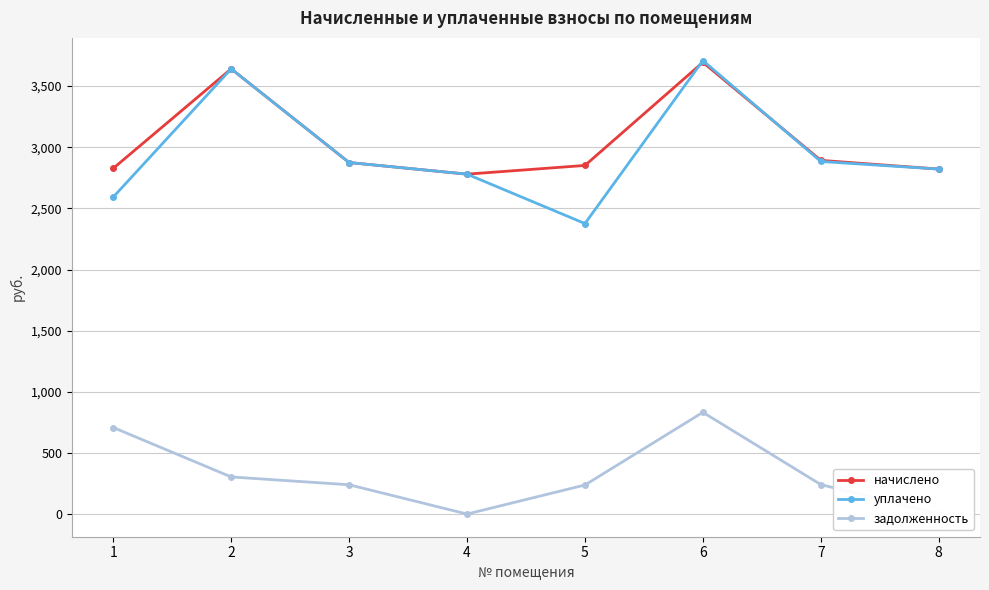

Where is the first local maximum for задолженность?

6